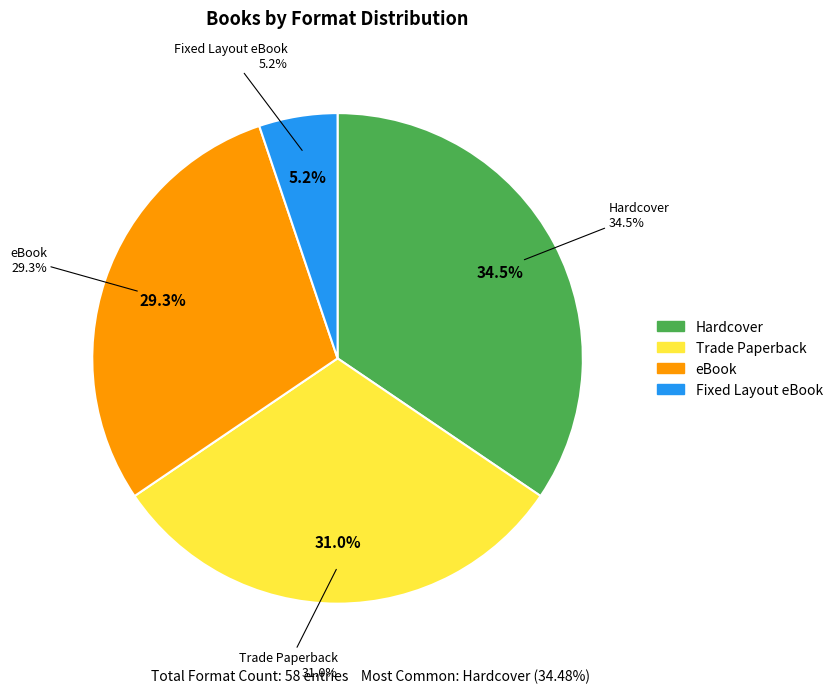

How many segments does this pie chart have?

4